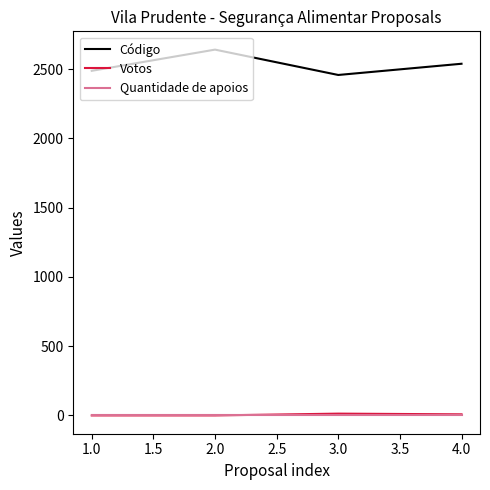

Which series has the largest total across all categories?

Código